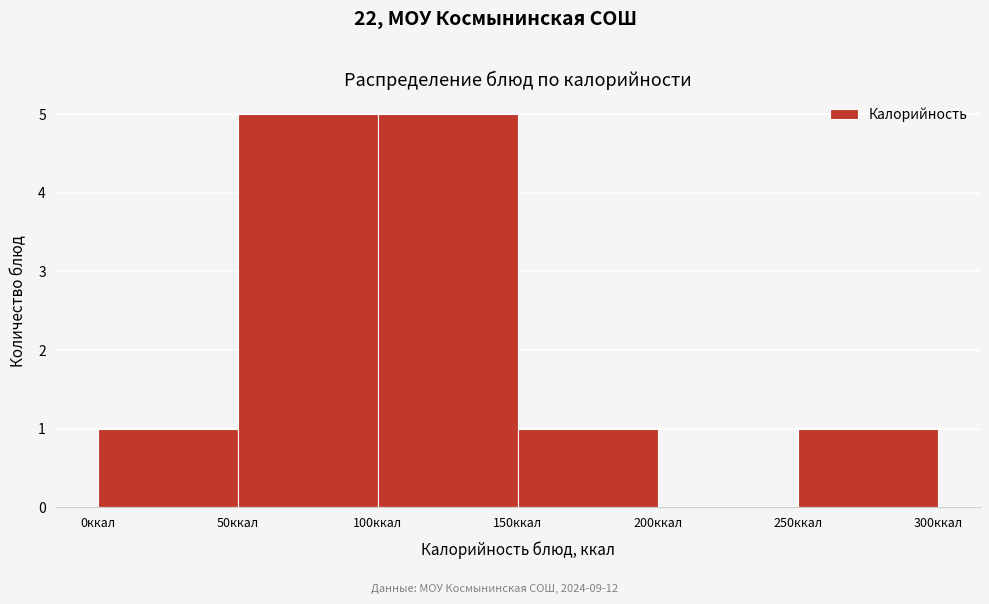

Reading left to right, transcribe this chart: for each bar, give the range it covers on the x-axis and its height. The values are not printed on the chart, so give them approximately, as read against the axis.

0 to 50: 1
50 to 100: 5
100 to 150: 5
150 to 200: 1
200 to 250: 0
250 to 300: 1